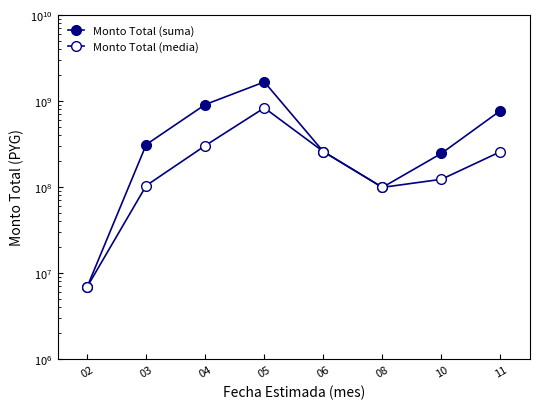

What is the sum of all Monto Total (suma) values?

4266688944.0